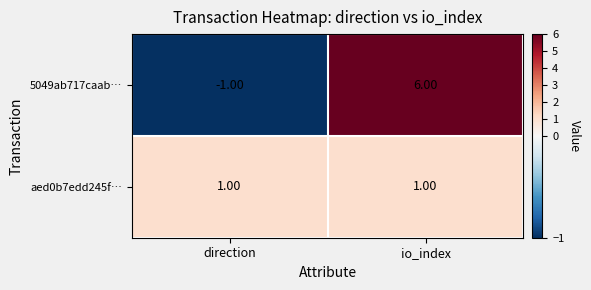

What is the spread (max minus min) of values at io_index?

5